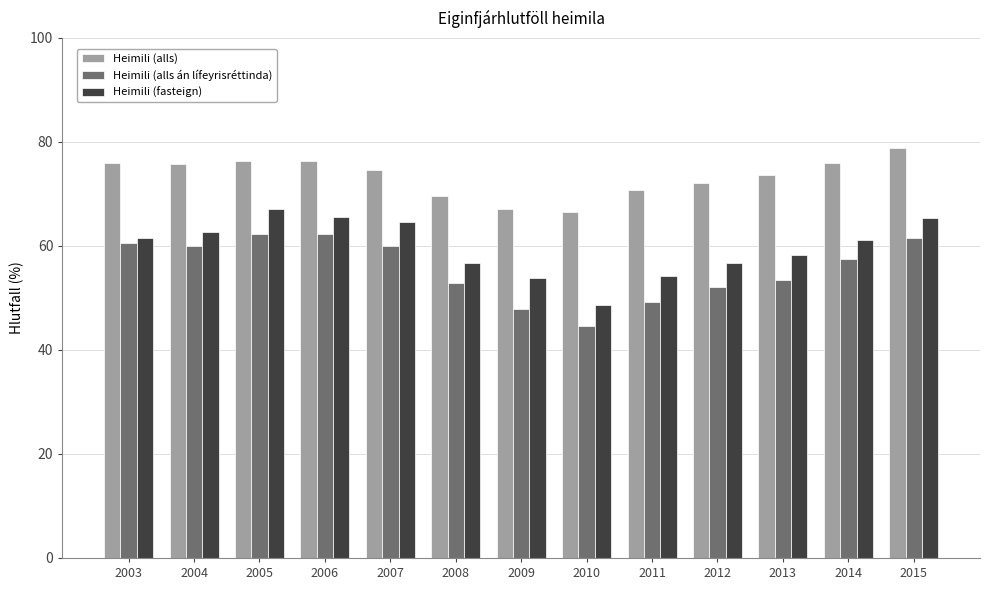

Is it true that Heimili (fasteign) equals 75.1 at 2009?

False